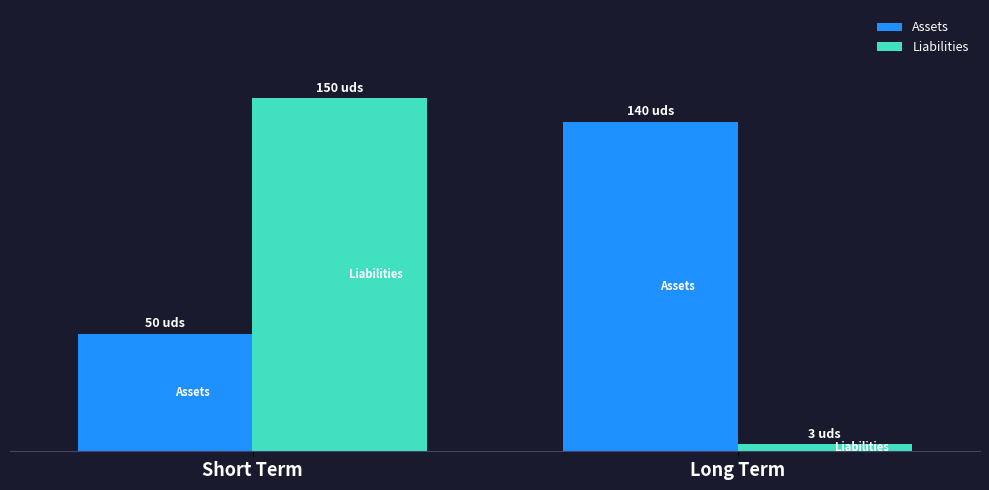

What are all the series names shown in the legend?

Assets, Liabilities